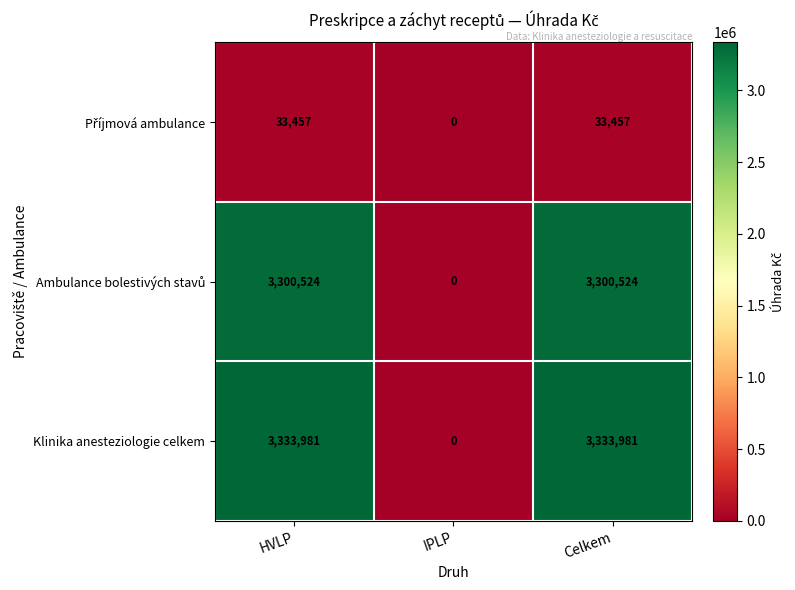

How many series are shown in this chart?

3